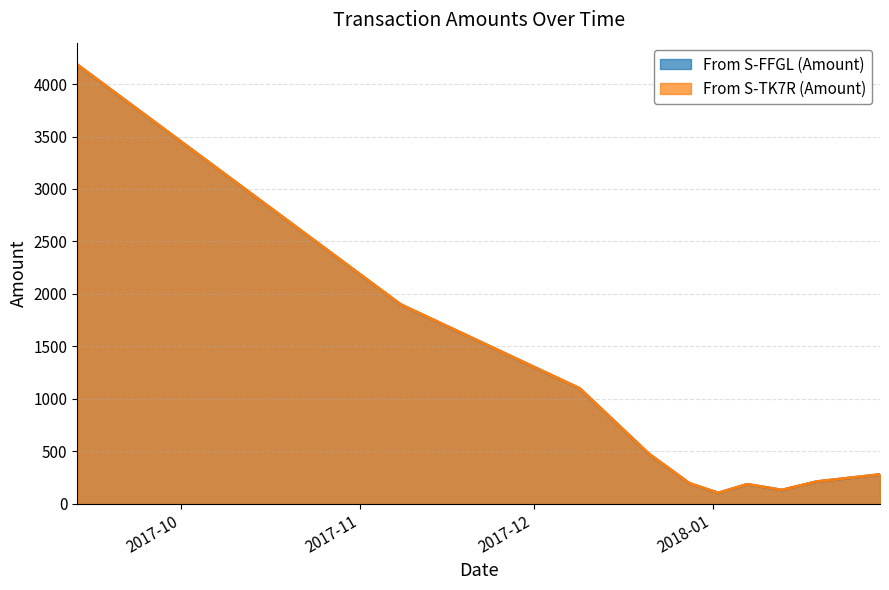

True or false: From S-FFGL (Amount) and From S-TK7R (Amount) intersect in this chart.

False